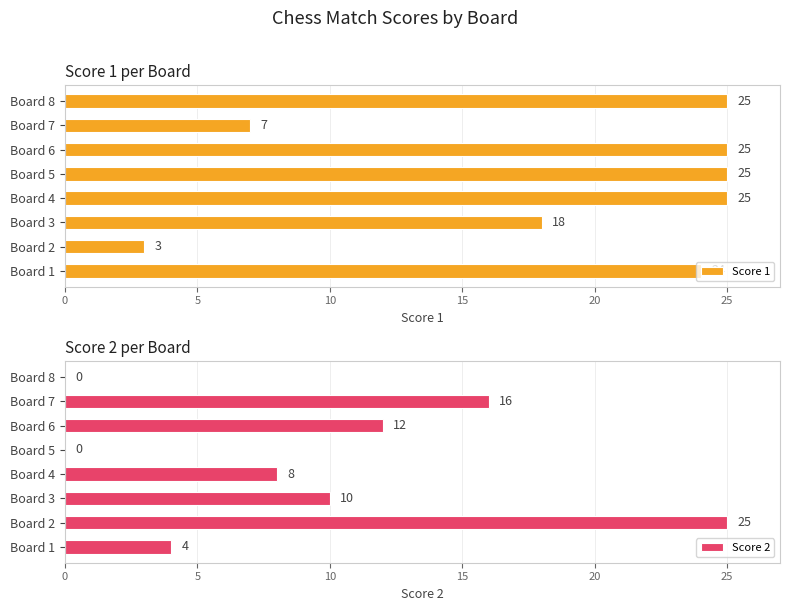

Does the chart contain any negative values?

No